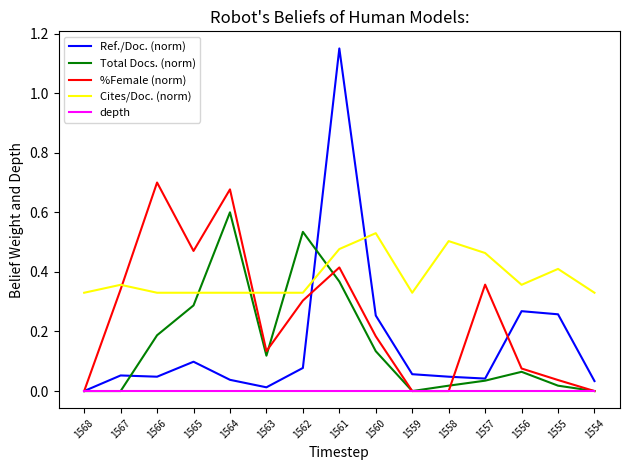

At which category is the sum across all series the highest?

1561